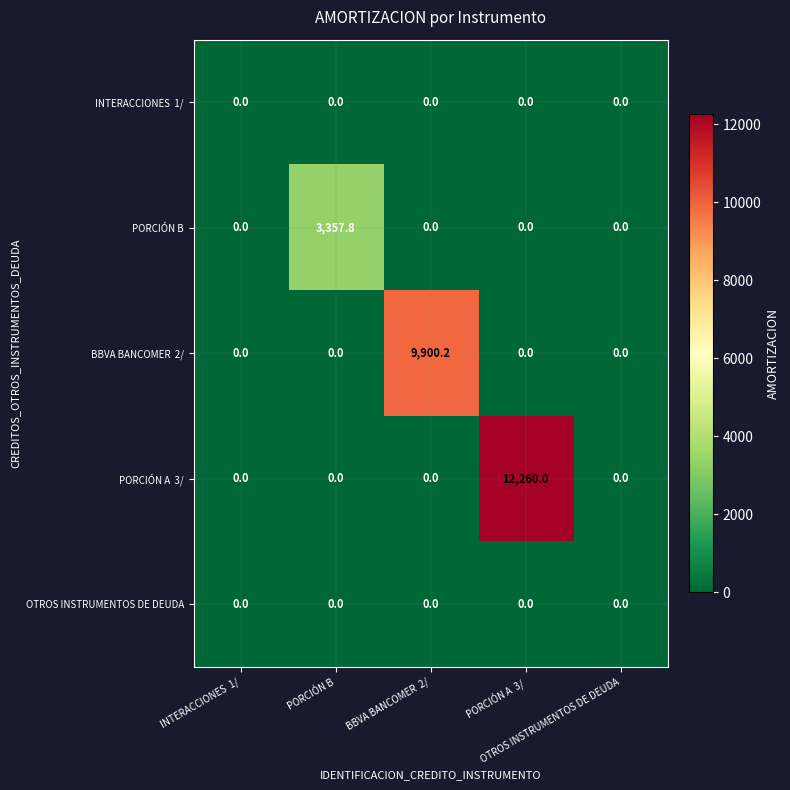

How many distinct data groups are displayed?

5